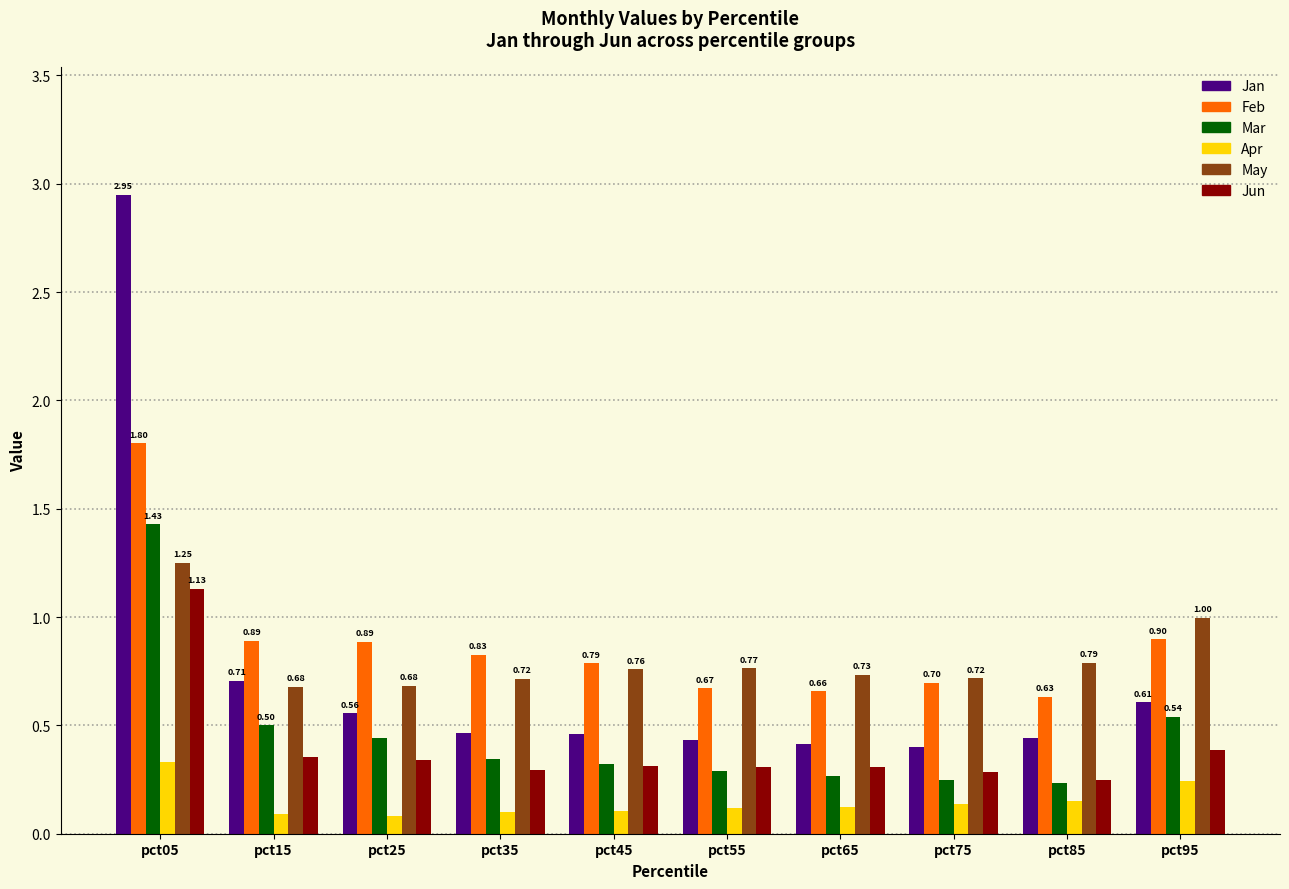

The Apr series shows 0.1 at pct55. True or false?

True